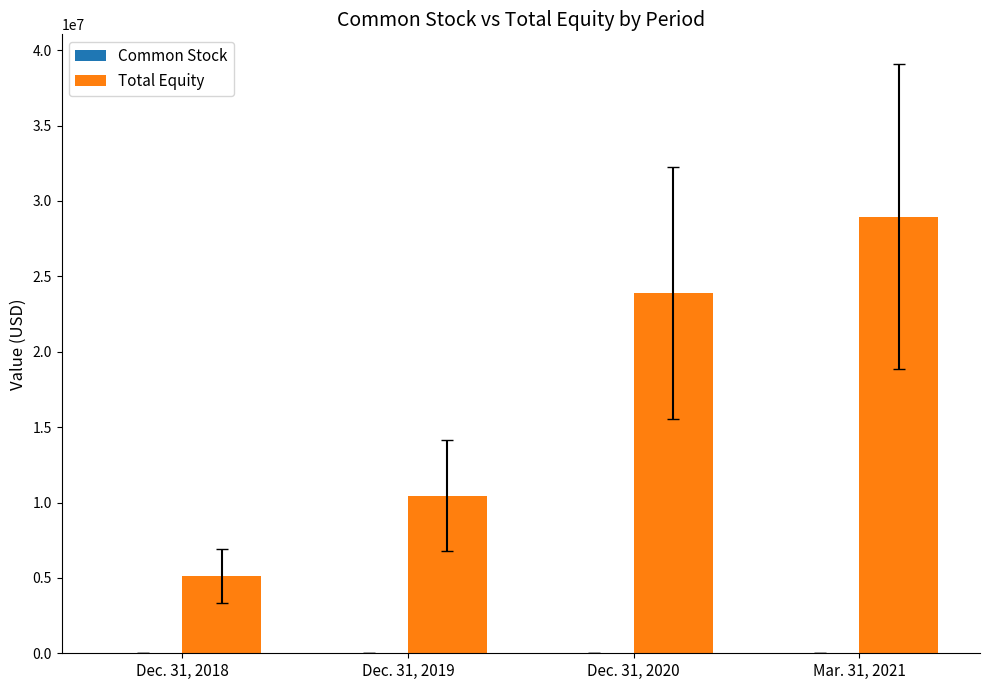

The value of Total Equity at Mar. 31, 2021 is 28960615. True or false?

True